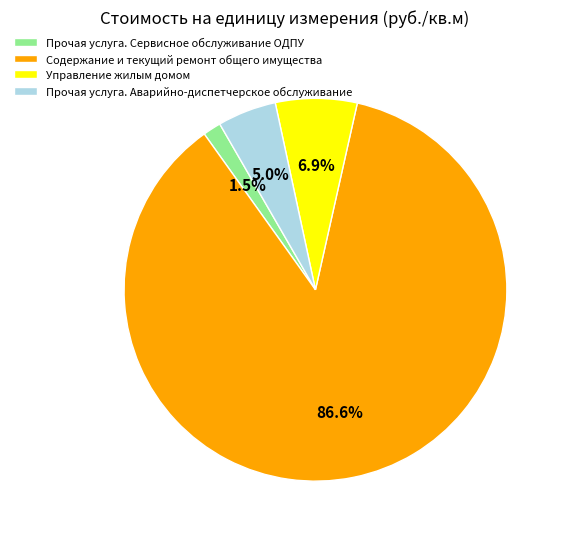

What is the majority slice?

Содержание и текущий ремонт общего имущества